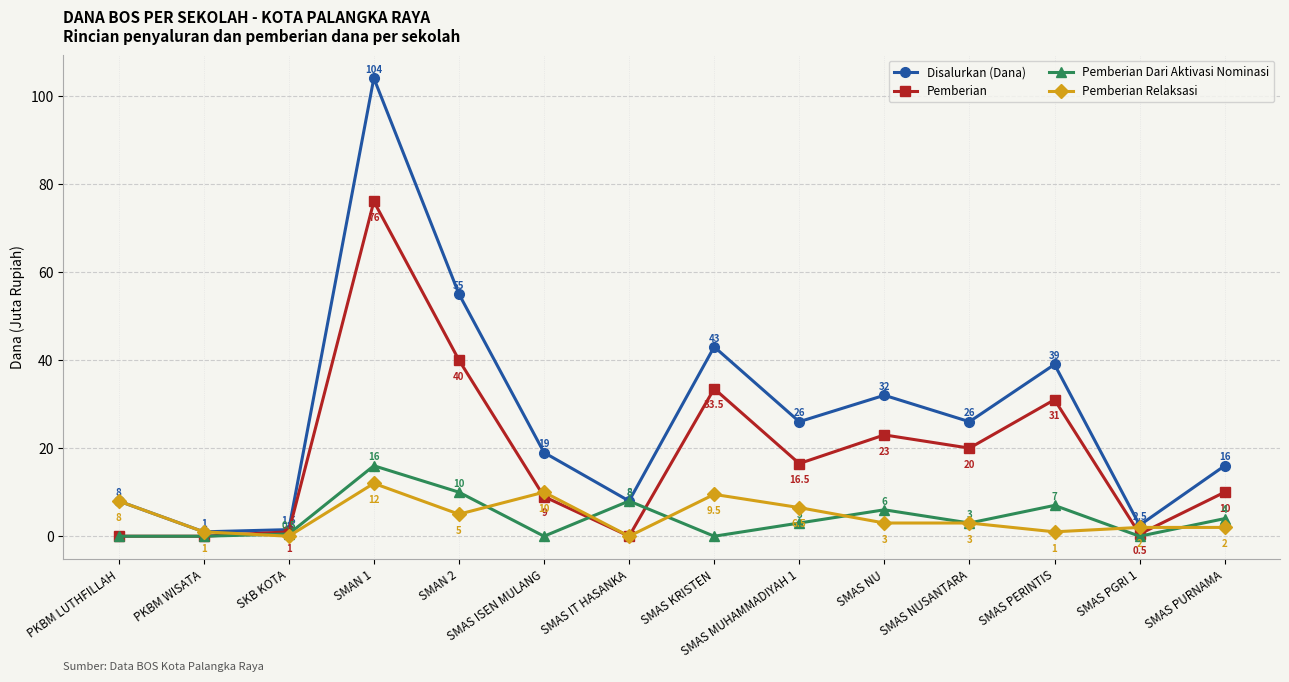

After their last crossing, which series has the higher values: Pemberian or Pemberian Relaksasi?

Pemberian